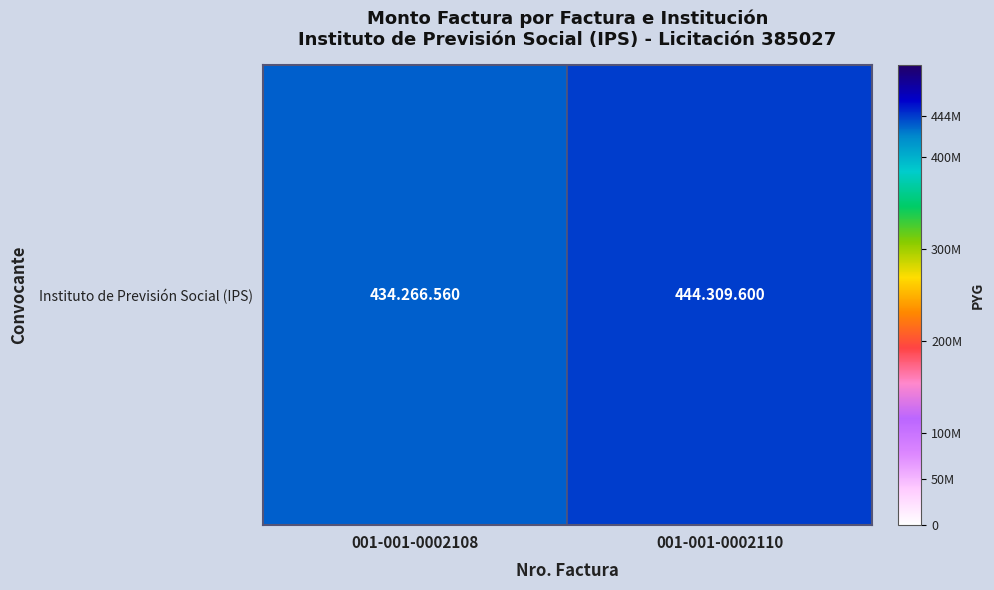

What is the ratio of the value at 001-001-0002108 to the value at 001-001-0002110?

1.0